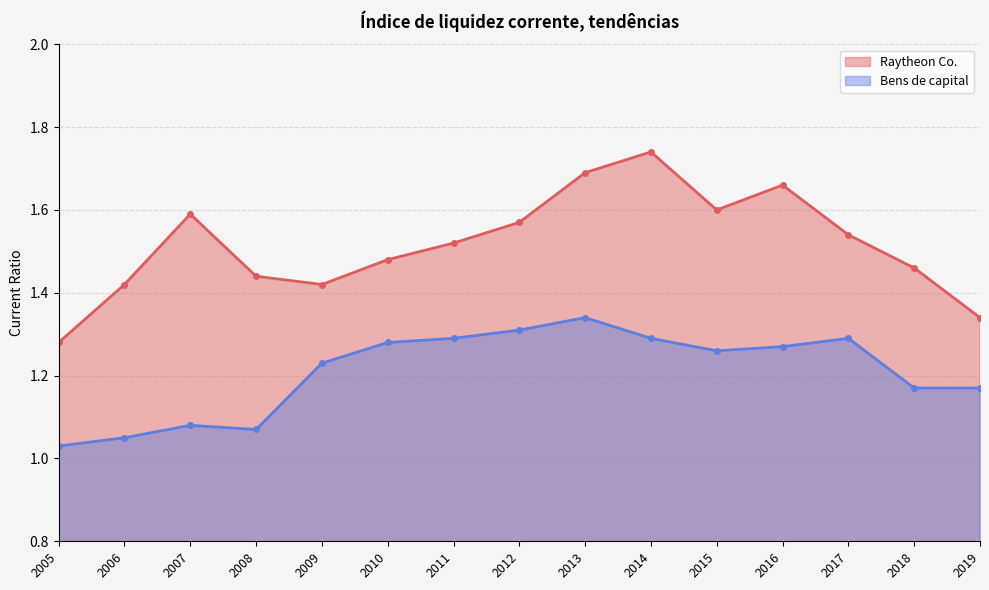

List the labels in order of Raytheon Co. value, smallest first.

2005, 2019, 2009, 2006, 2008, 2018, 2010, 2011, 2017, 2012, 2007, 2015, 2016, 2013, 2014